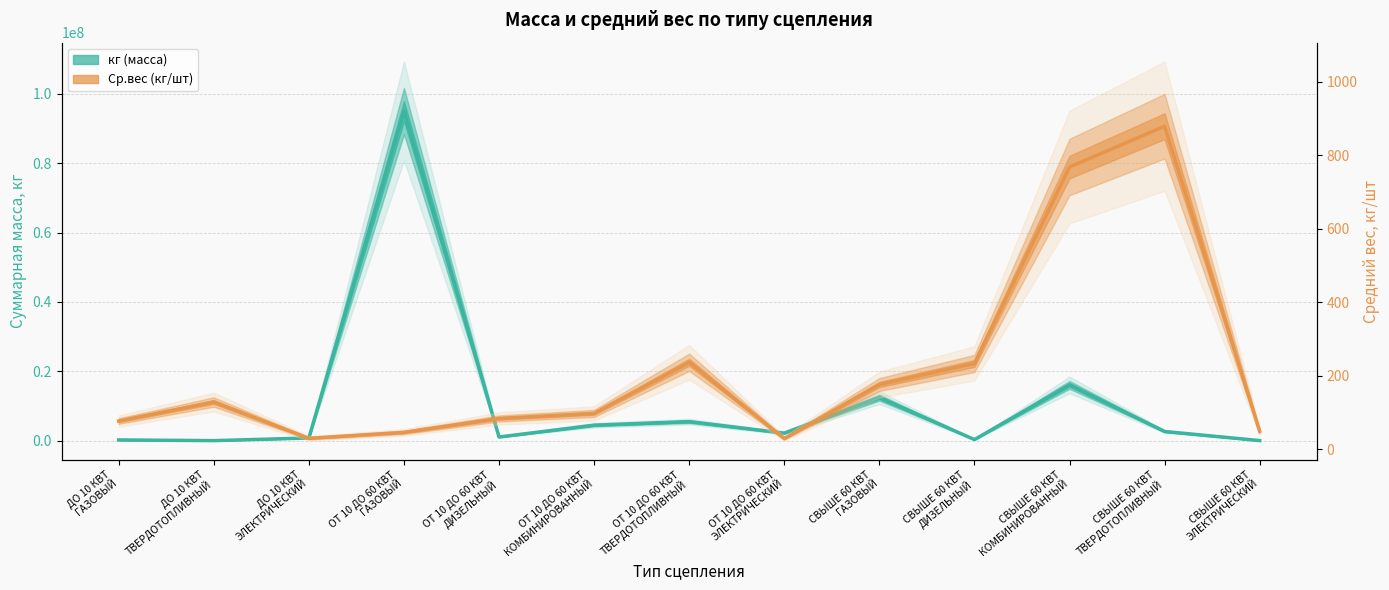

What is the sum of the кг (масса) values at СВЫШЕ 60 КВТ
ГАЗОВЫЙ and СВЫШЕ 60 КВТ
КОМБИНИРОВАННЫЙ?

28495179.9